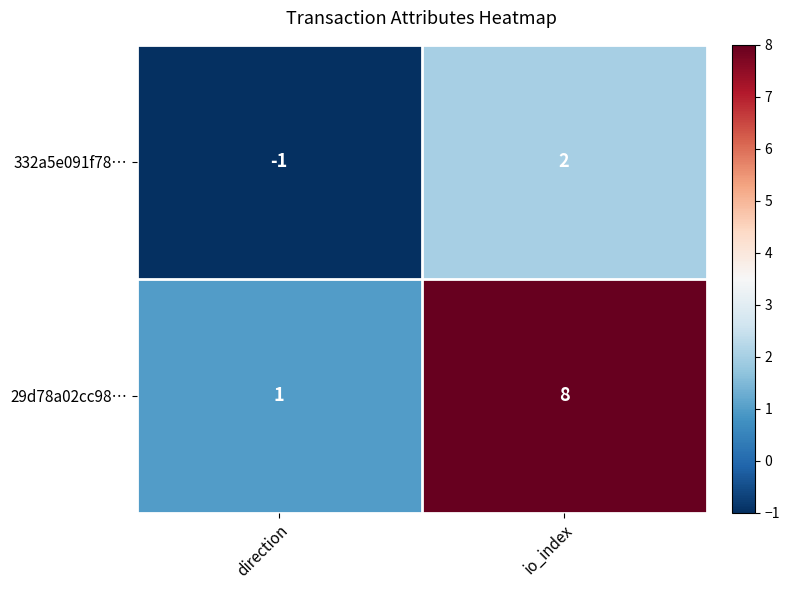

What is the difference between the highest and lowest values at io_index?

6